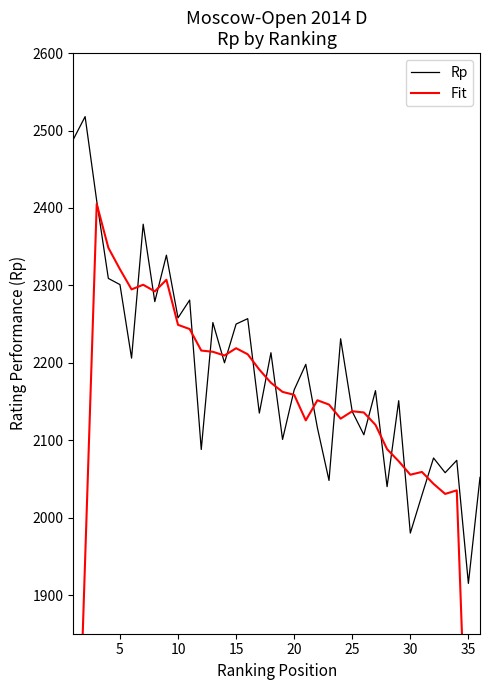

Which category has the lowest value in the Rp series?

35